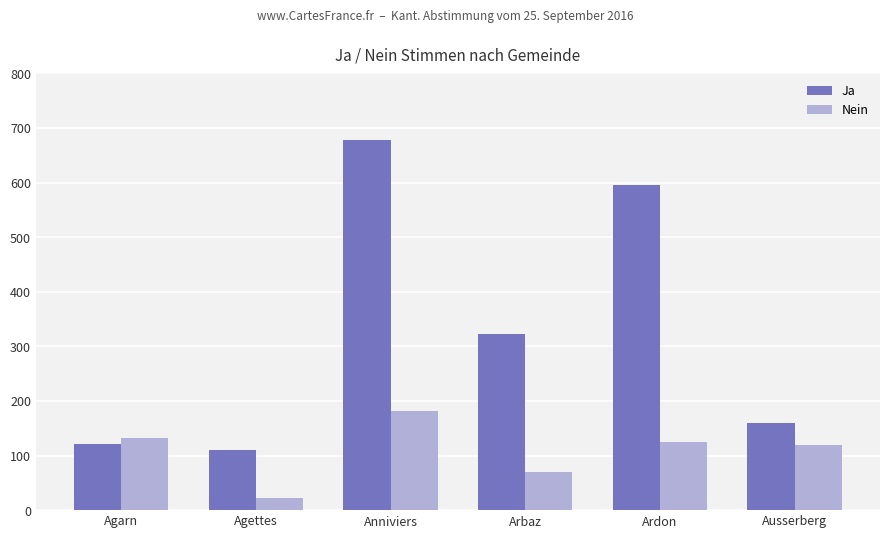

Which series changed the most between Arbaz and Ardon?

Ja